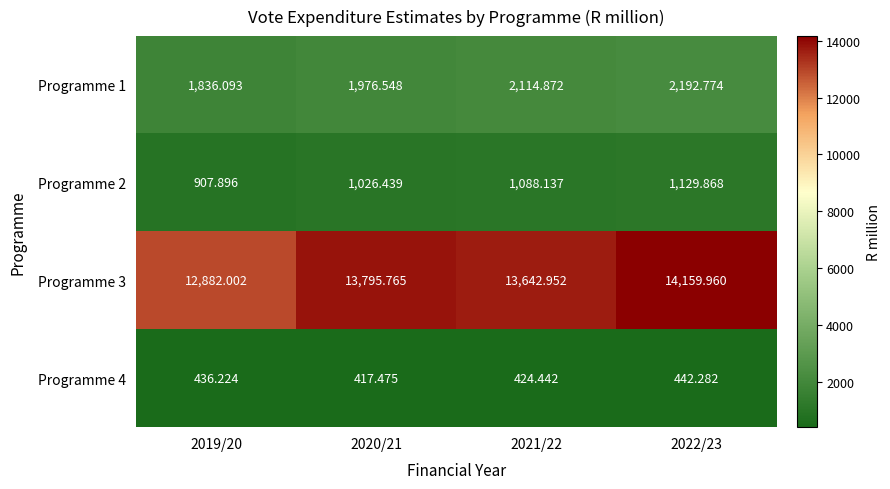

Which label corresponds to the smallest value in the chart?

2020/21